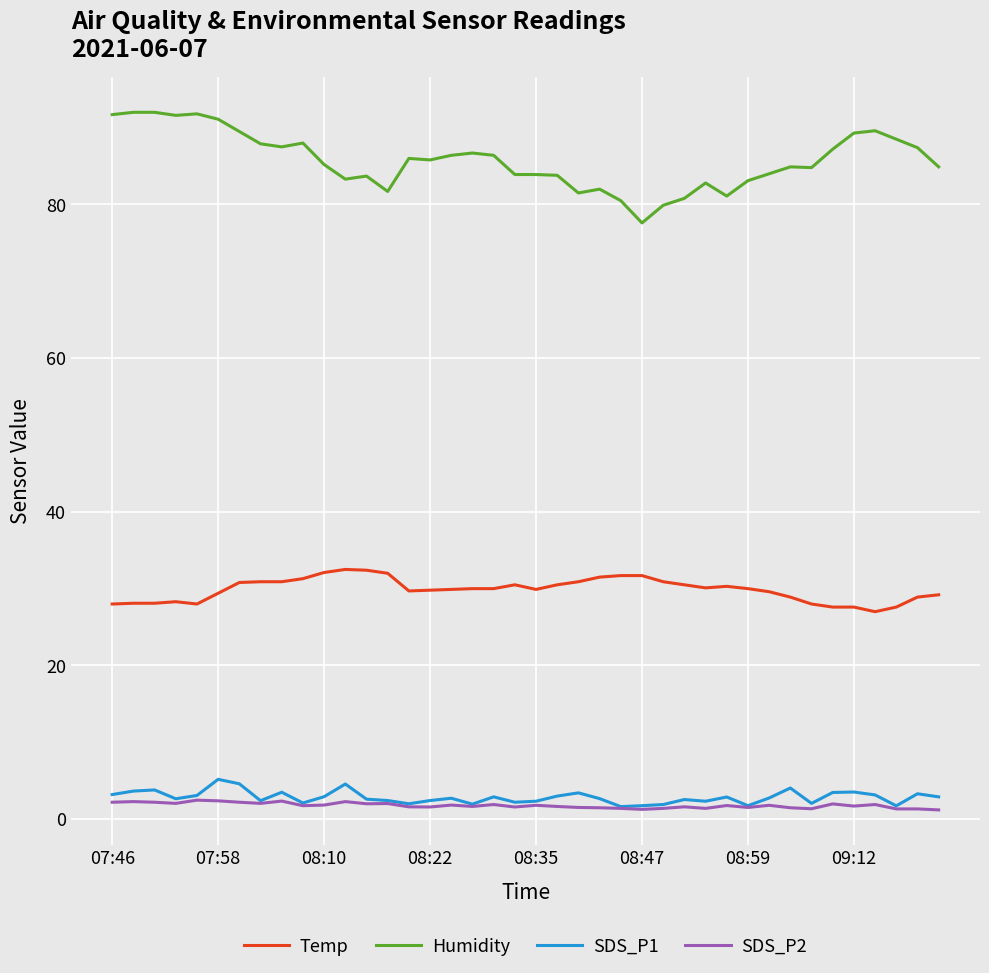

True or false: SDS_P2 and Temp cross at least once.

False